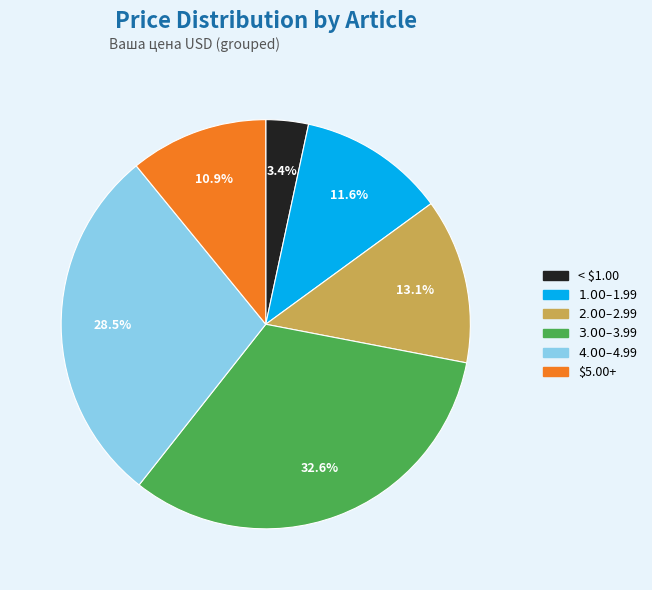

Is there any slice that represents more than half of the pie?

No